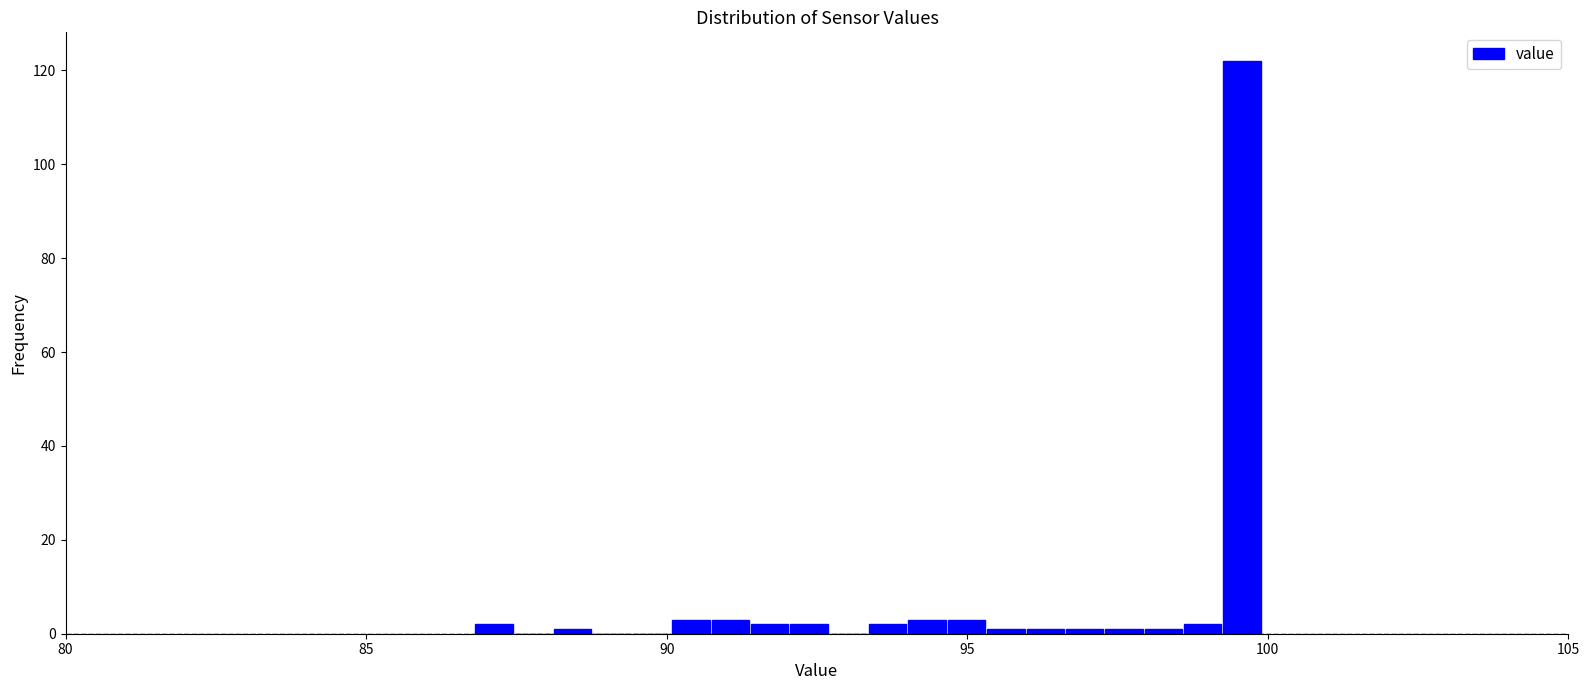

Around what value on the x-axis is the tallest bar? Give the approximate position of its centre, as read against the axis.

99.5